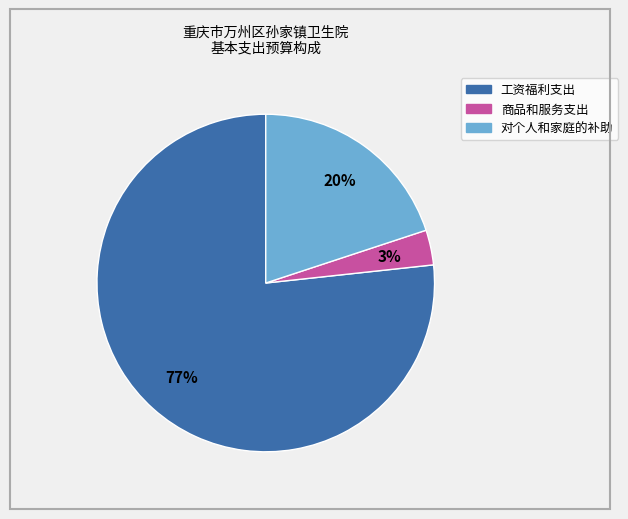

Combined, do 对个人和家庭的补助 and 商品和服务支出 account for over 50%?

No